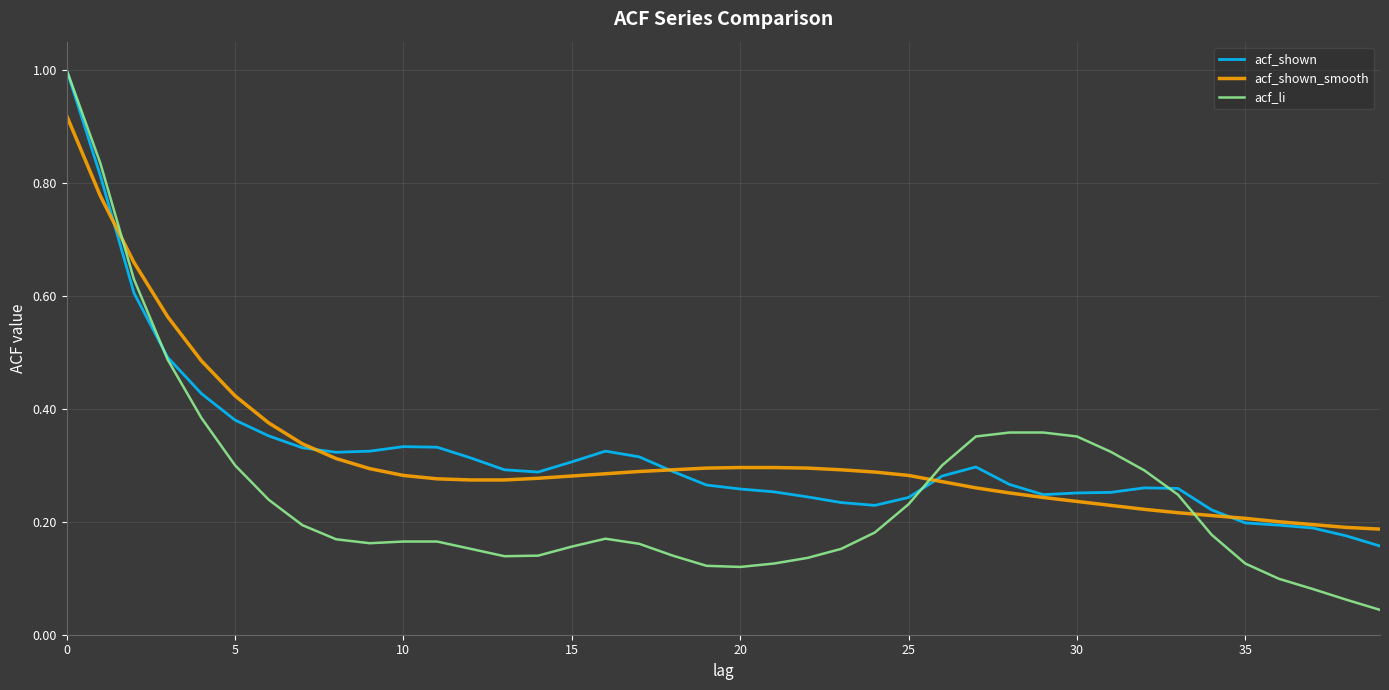

Which series ends up on top after the final intersection of acf_shown_smooth and acf_li?

acf_shown_smooth